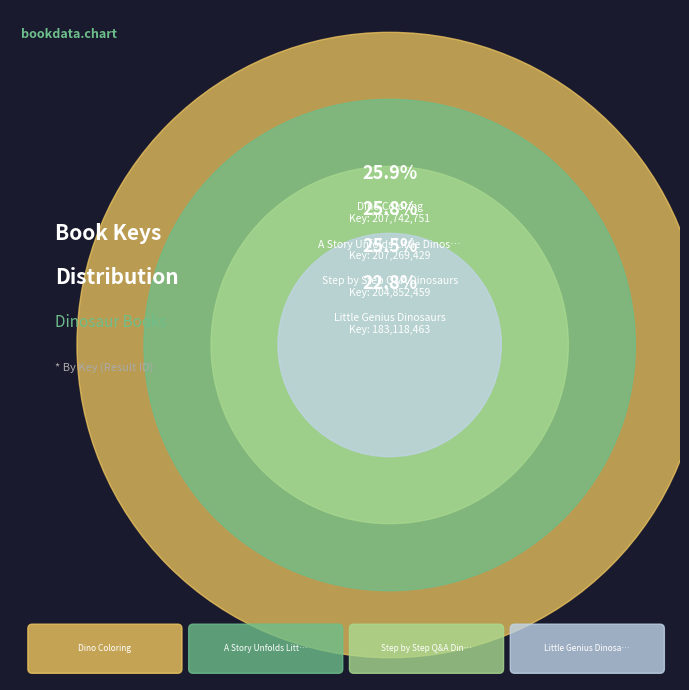

Rank the categories by value from lowest to highest.

Little Genius Dinosaurs, Step by Step Q&A Dinosaurs, A Story Unfolds Little Dinosaur, Dino Coloring